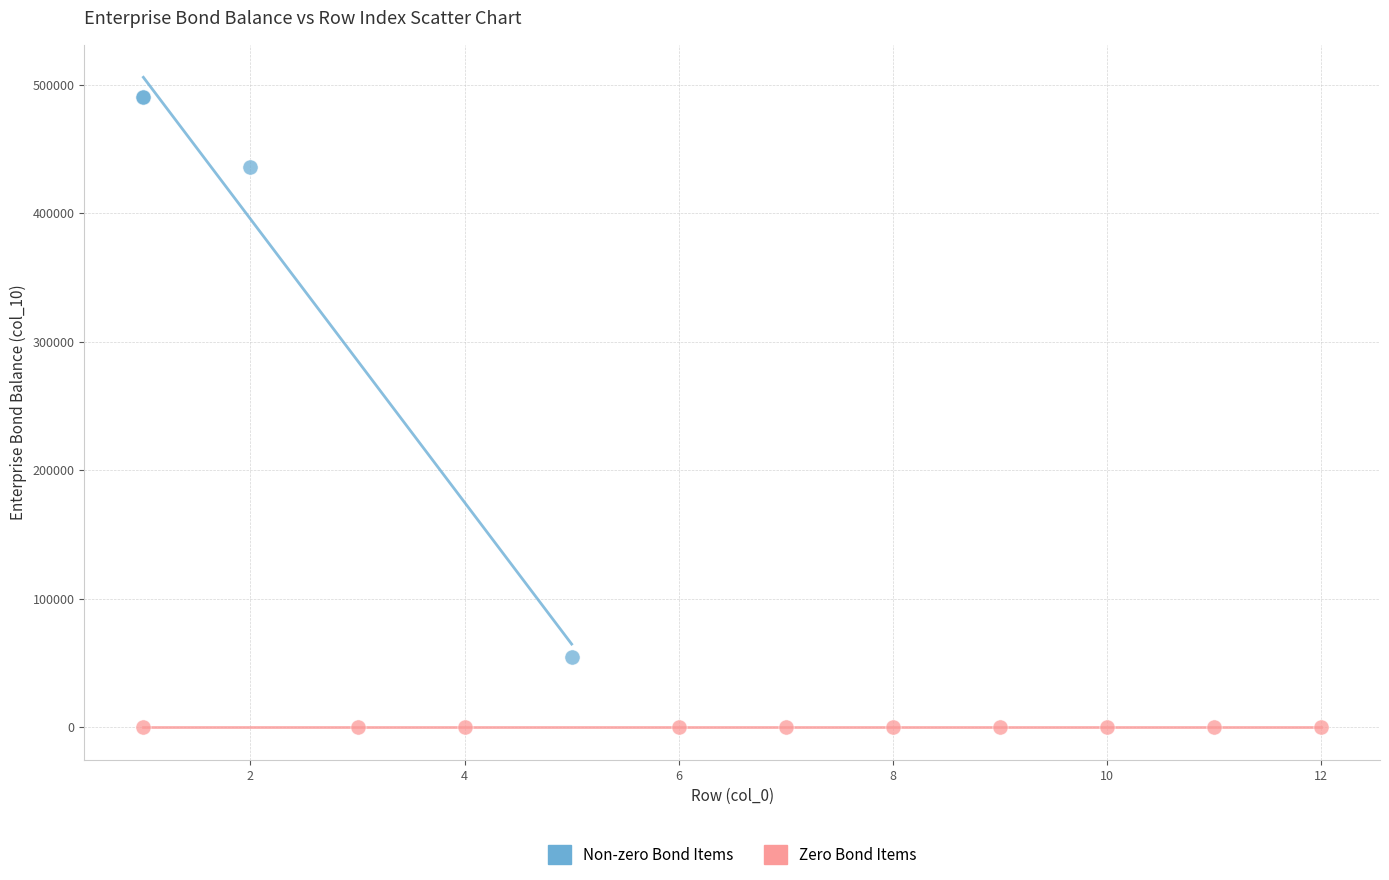

Which series contains the highest Y value?

Non-zero Bond Items